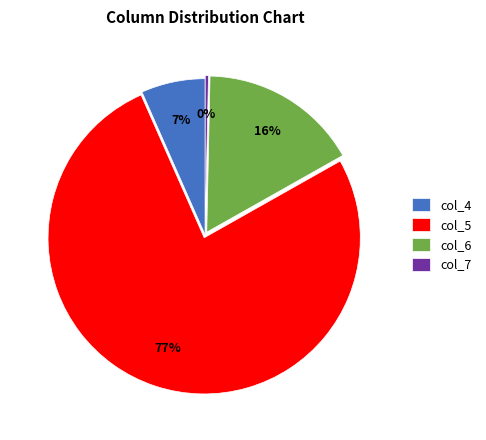

Which slice is the smallest?

col_7